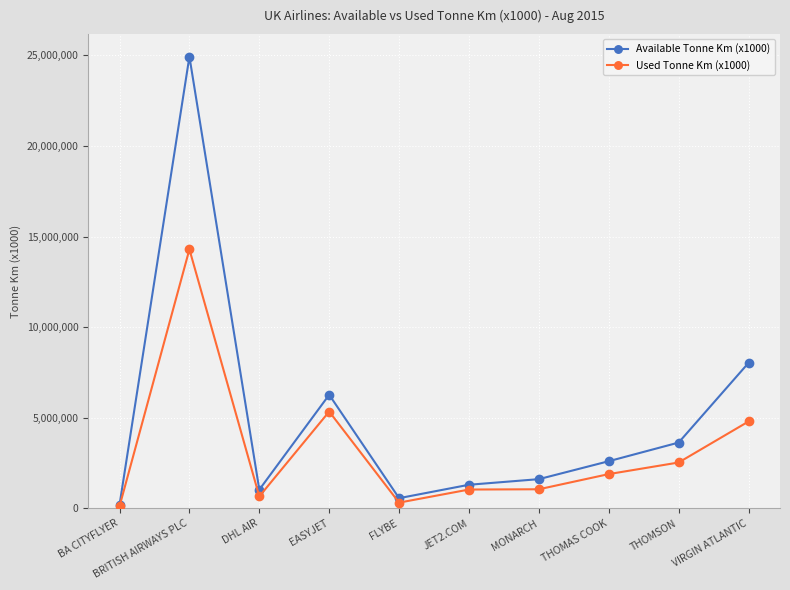

How many categories are shown in the chart?

10